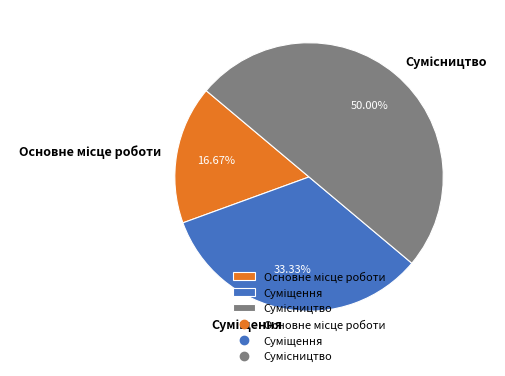

How many segments does this pie chart have?

3